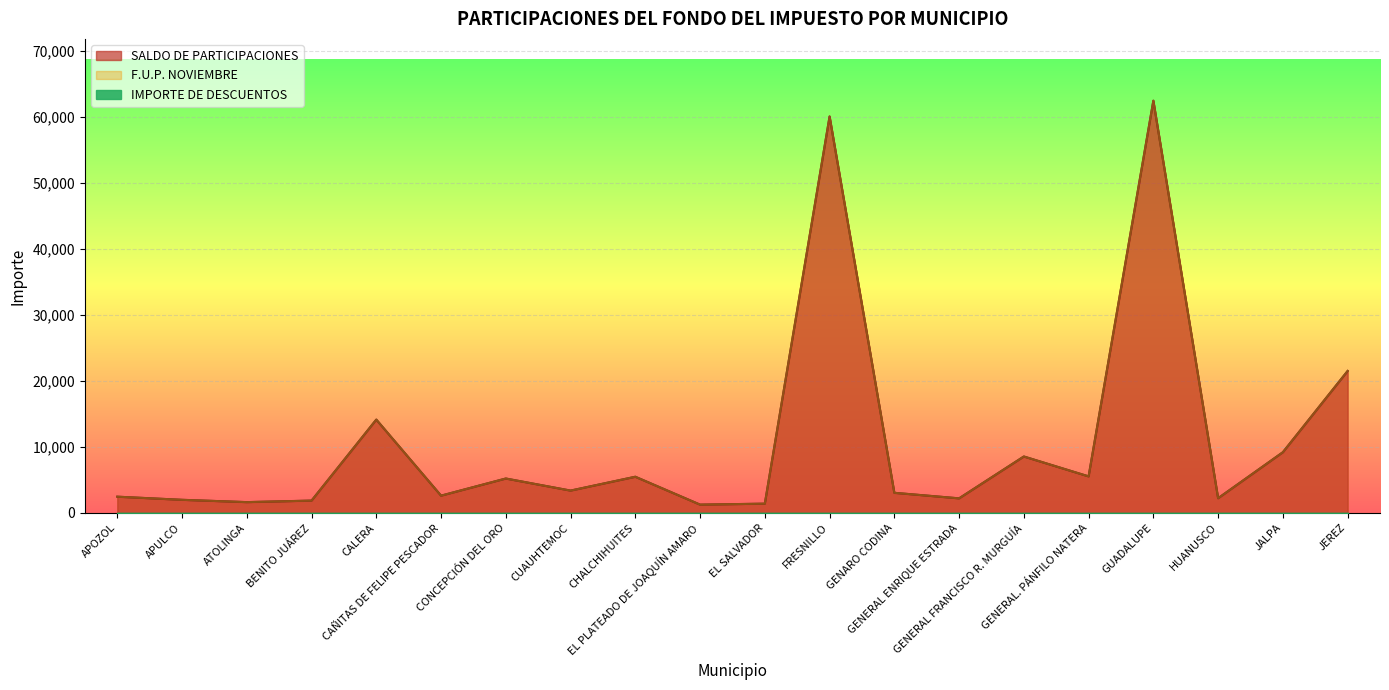

Where does the SALDO DE PARTICIPACIONES series first go above 3389?

CALERA